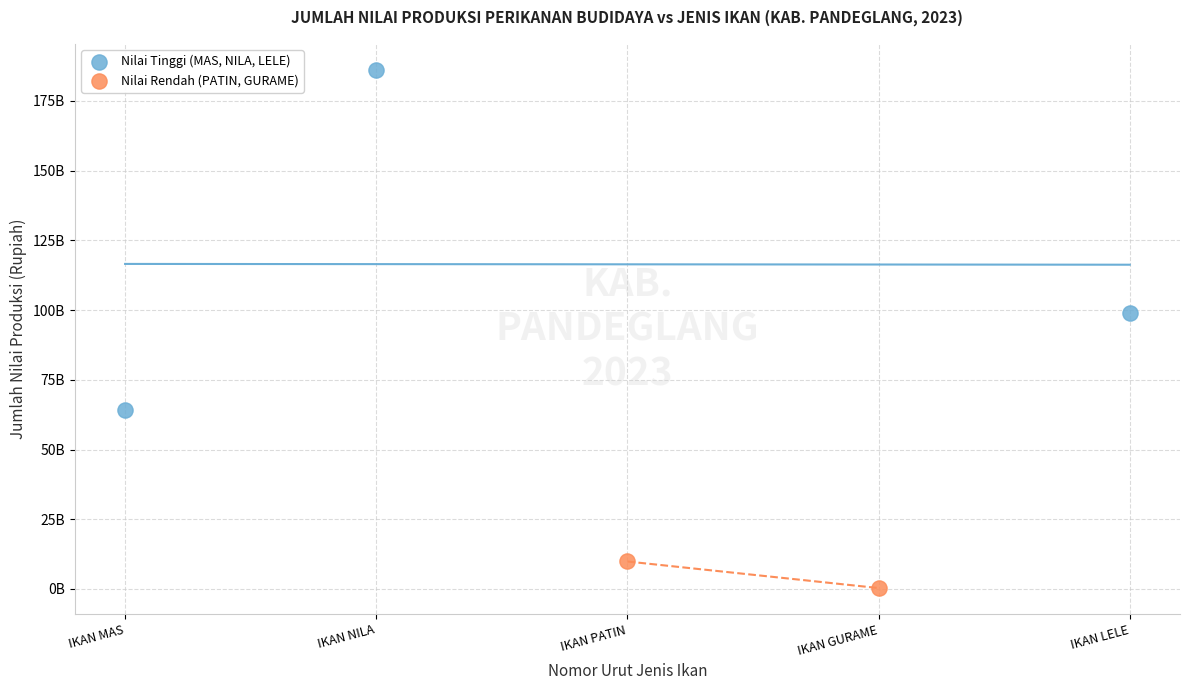

What are all the series names shown in the legend?

Nilai Tinggi (MAS, NILA, LELE), Nilai Rendah (PATIN, GURAME)